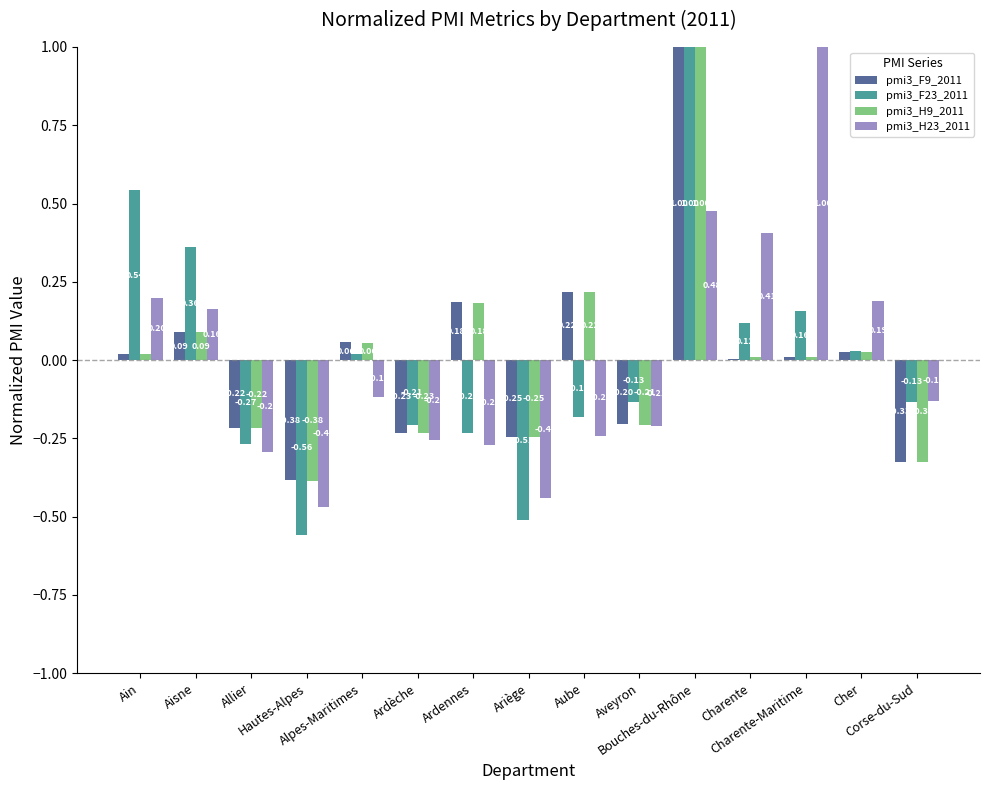

What is the total value across all series at Aisne?

0.7